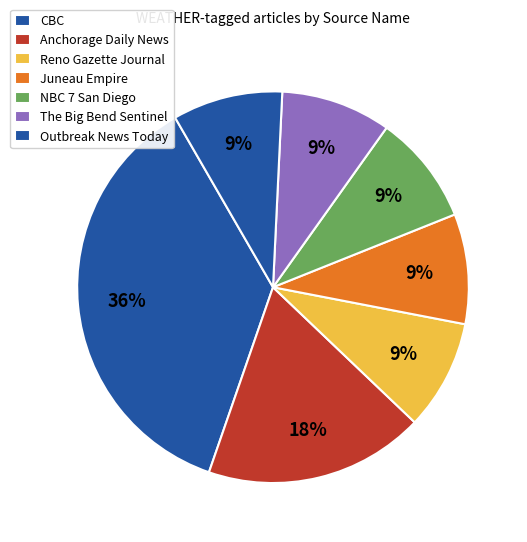

Count the number of slices in the pie.

7